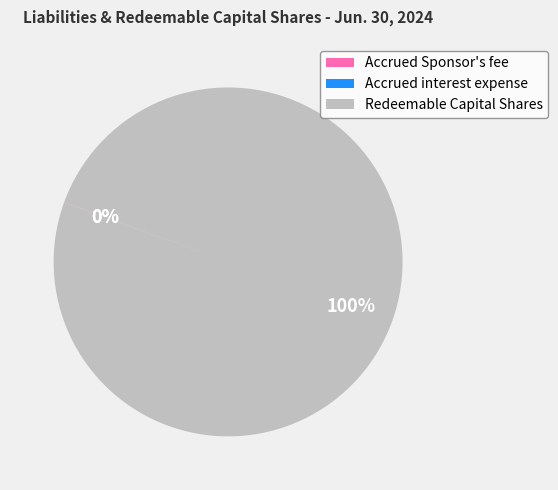

Count the number of slices in the pie.

3